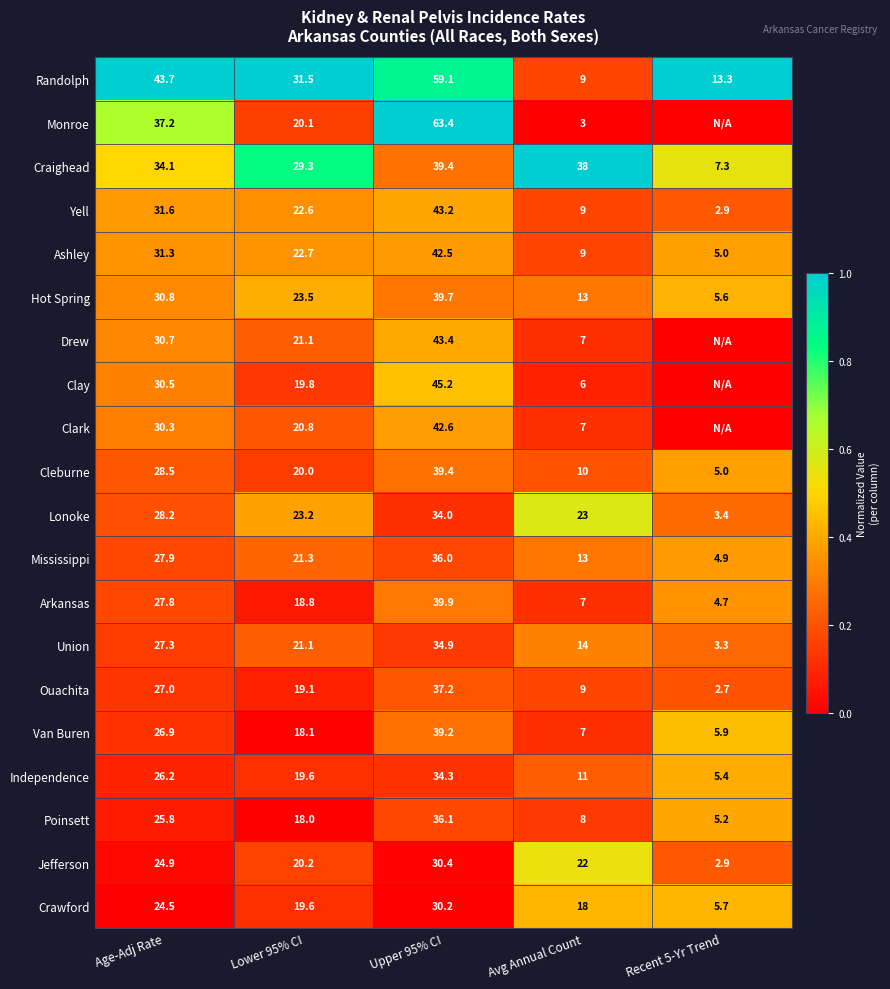

Which category has the highest value in the Van Buren series?

Upper 95% CI